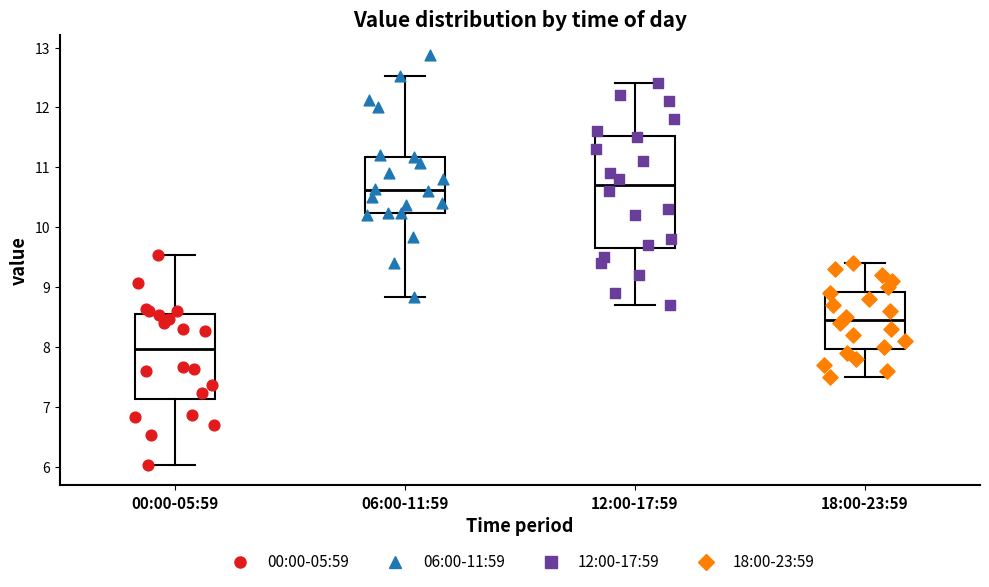

Comparing the boxes themselves (not the whiskers), which one is the tallest?

12:00-17:59